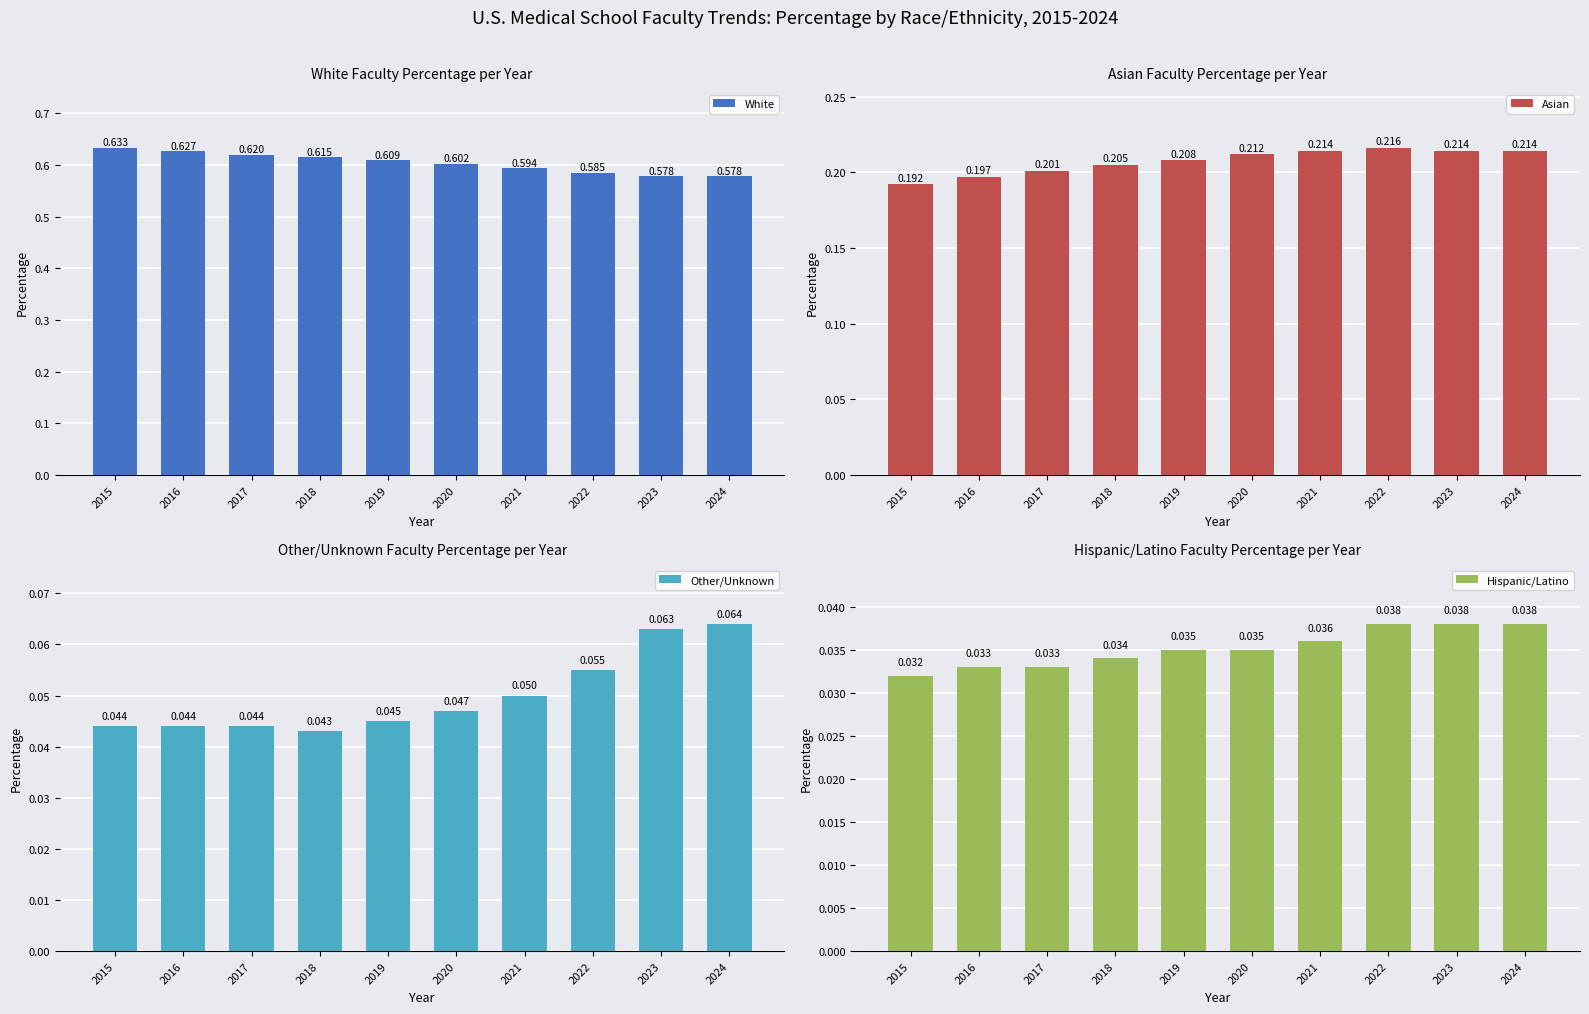

Are the bars grouped side by side (vs. stacked)?

Yes